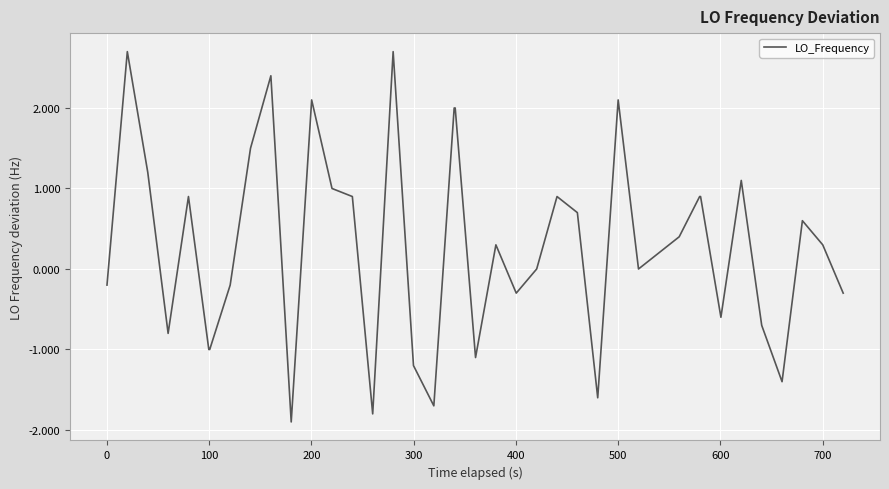

What is the smallest value displayed?

-1.9